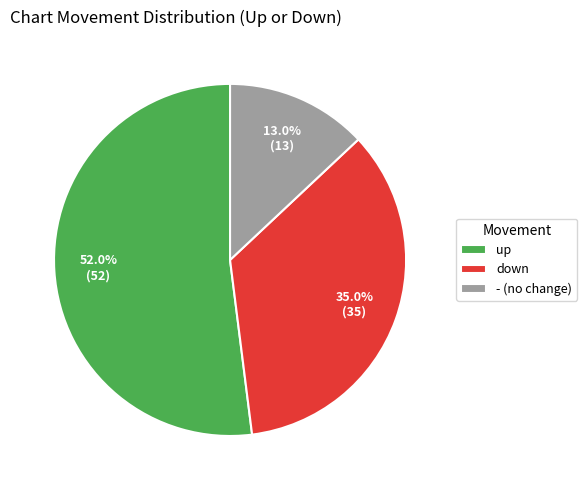

Which slice represents more than half of the pie?

up